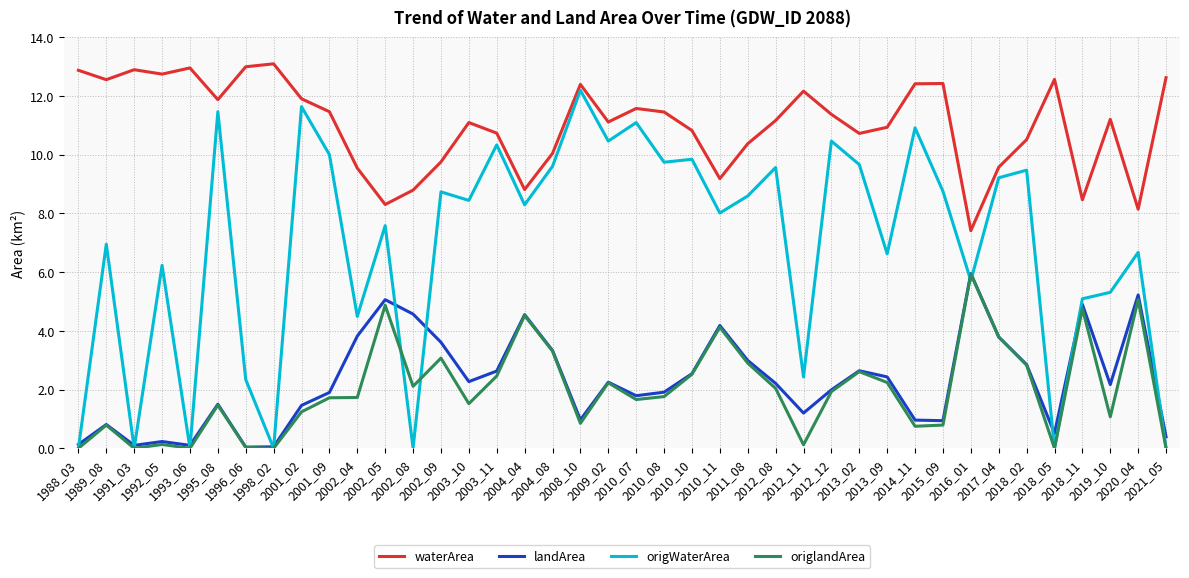

True or false: waterArea has a value of 14.6 at 2013_09.

False